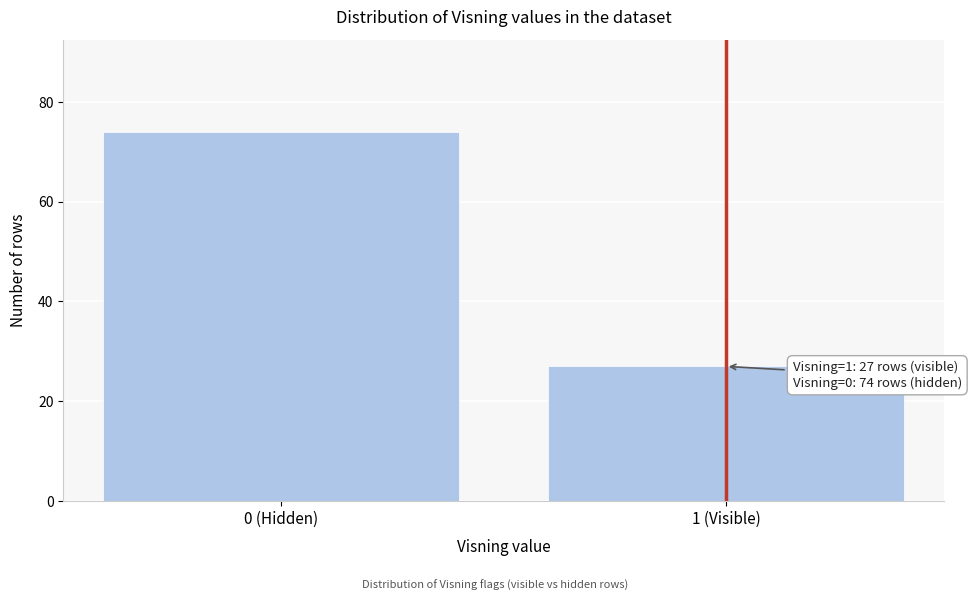

Reading right to left, what are all the values shown in this chart?

1 (Visible)=27	0 (Hidden)=74